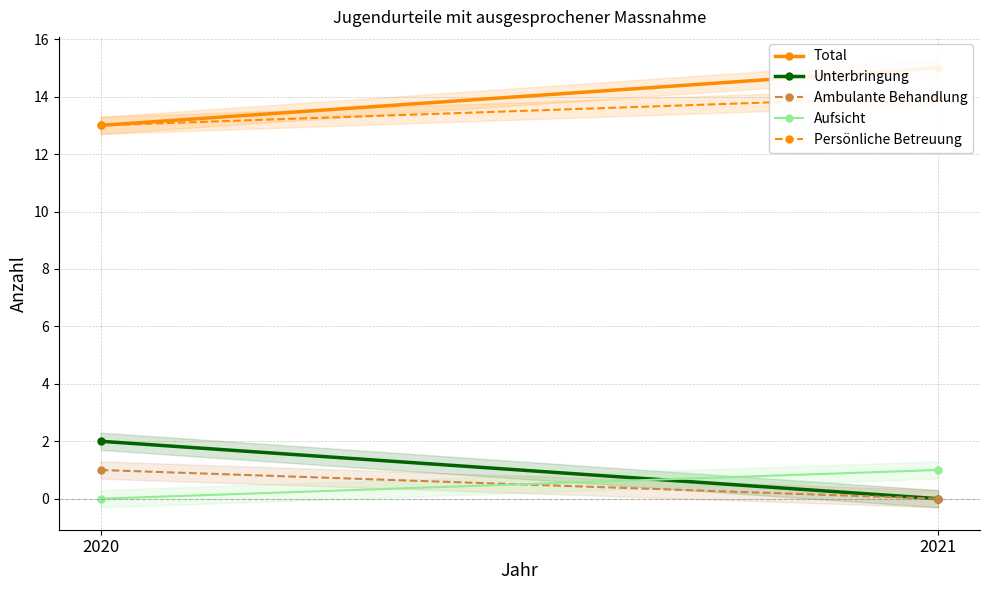

What is the difference between the highest and lowest values at 2020?

13